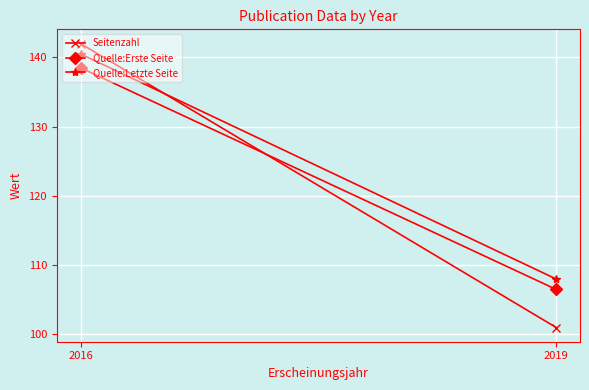

Which series has the largest total across all categories?

Quelle:Letzte Seite